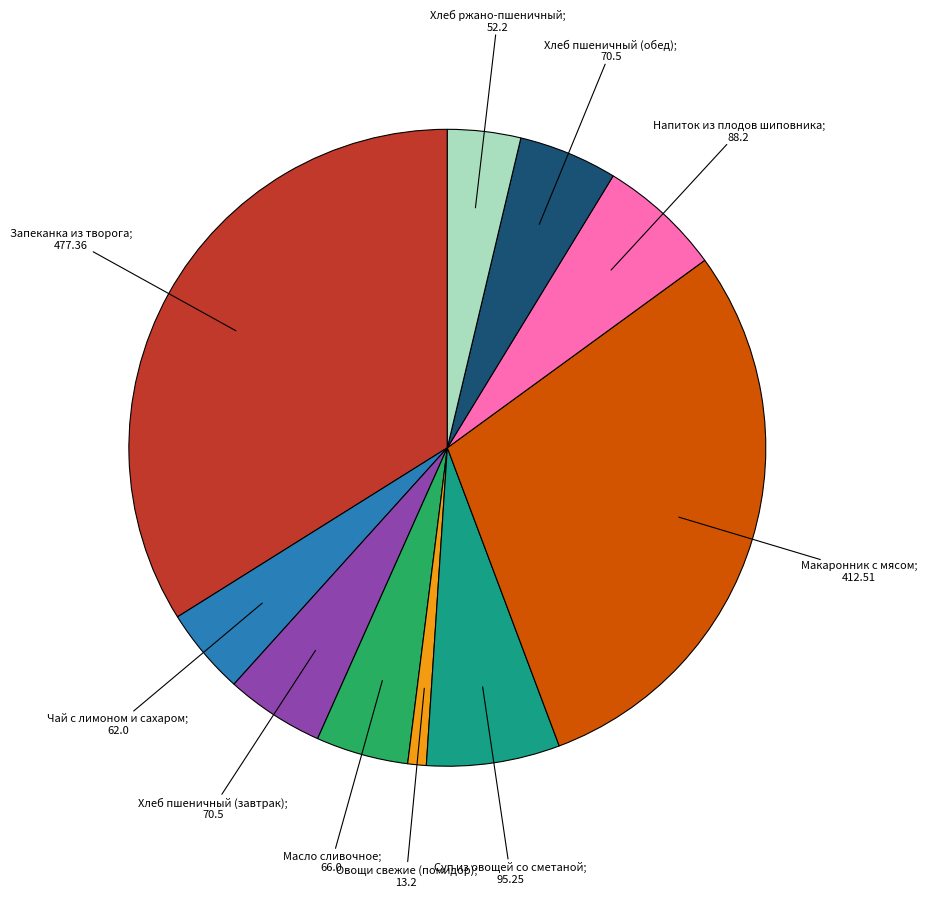

Is there a majority slice in this chart?

No